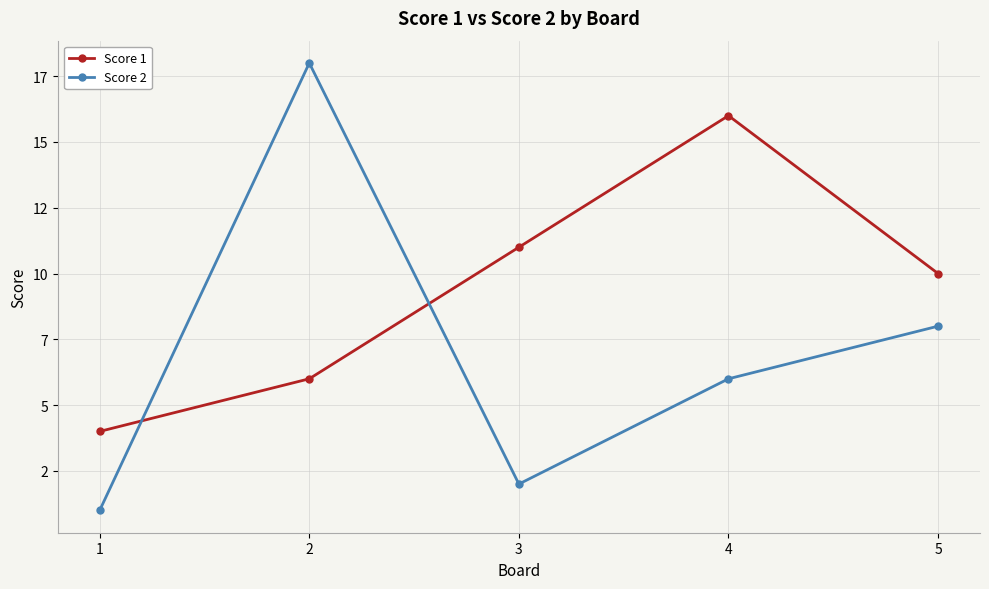

What are all the series names shown in the legend?

Score 1, Score 2